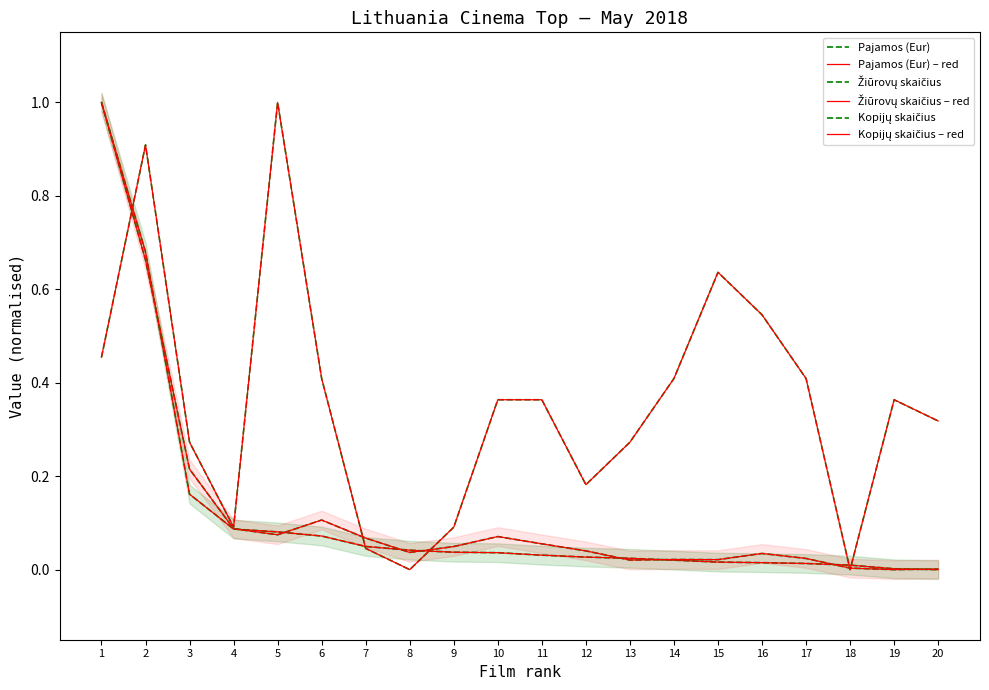

How many data points does each series have?

20